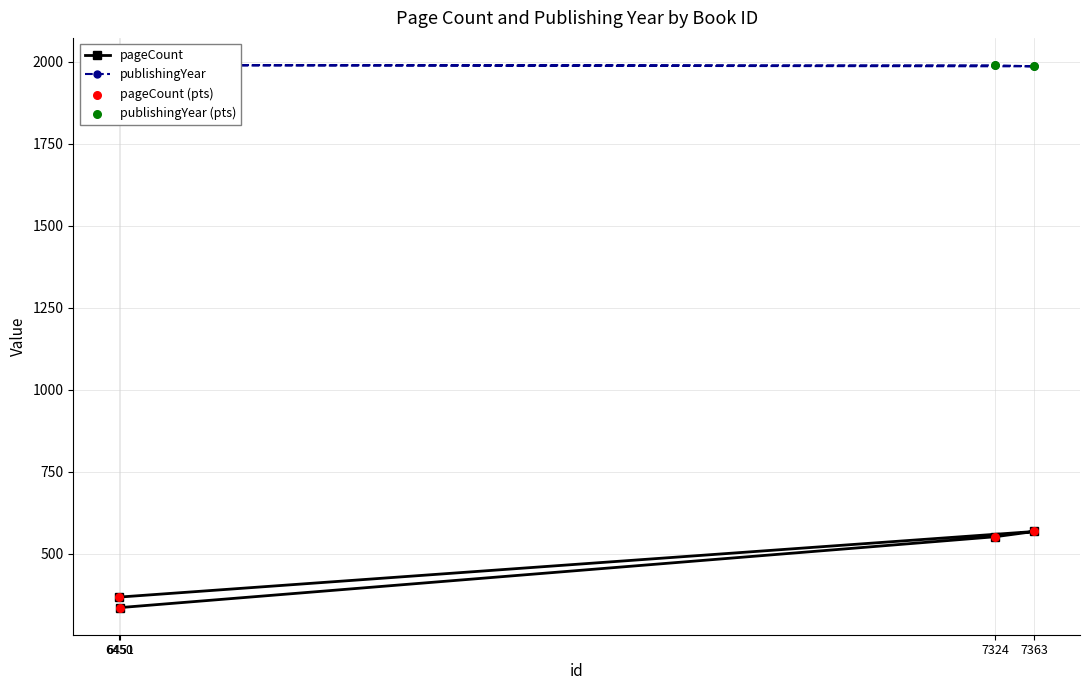

Is the value of pageCount (pts) at 6451 greater than the value of pageCount at 7363?

No